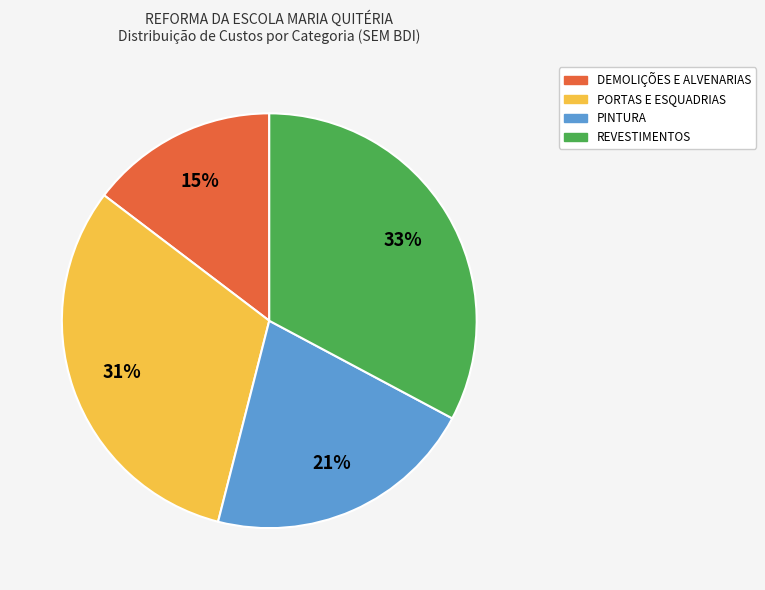

To the nearest percent, what is the difference between the REVESTIMENTOS and DEMOLIÇÕES E ALVENARIAS slice percentages?

18%